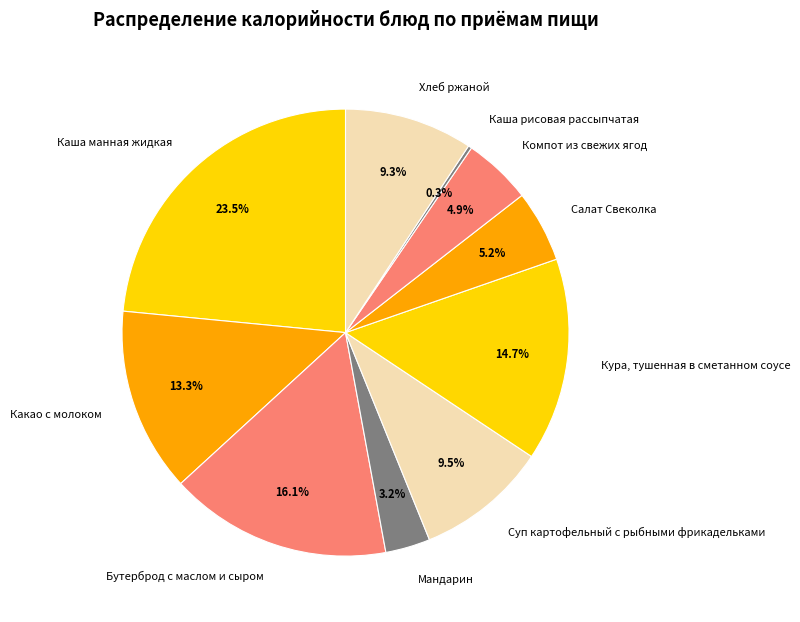

Which has a higher value, Какао с молоком or Кура, тушенная в сметанном соусе?

Кура, тушенная в сметанном соусе